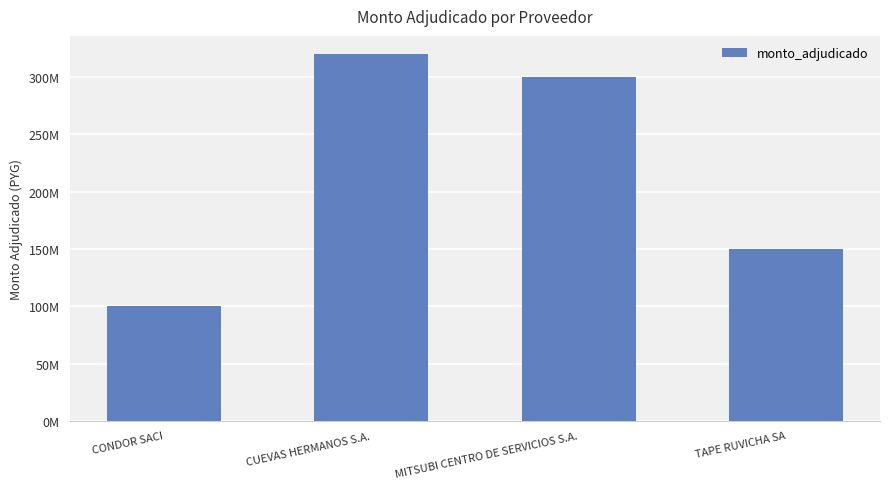

At which label does the data first exceed 300000000?

CUEVAS HERMANOS S.A.